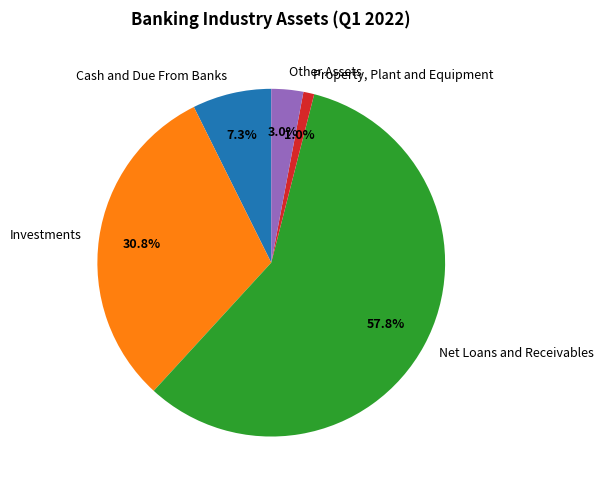

Which has a higher value, Cash and Due From Banks or Net Loans and Receivables?

Net Loans and Receivables